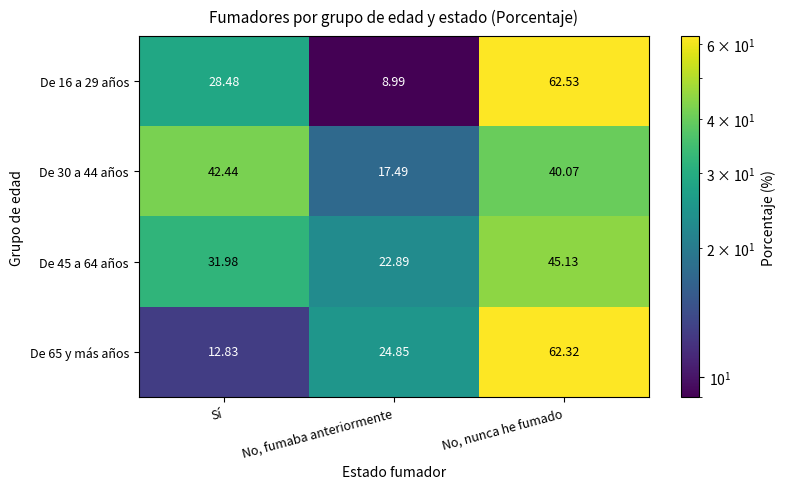

List the labels in order of De 30 a 44 años value, smallest first.

No, fumaba anteriormente, No, nunca he fumado, Sí